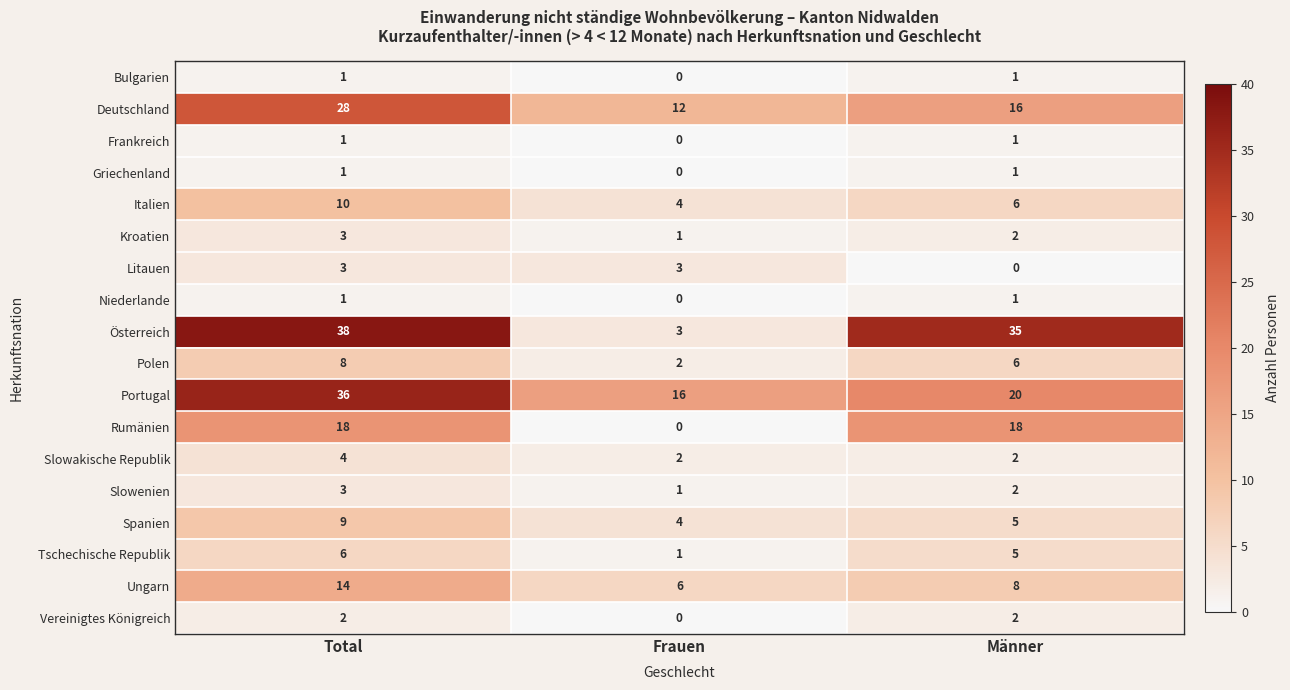

What is the average value of the Tschechische Republik series?

4